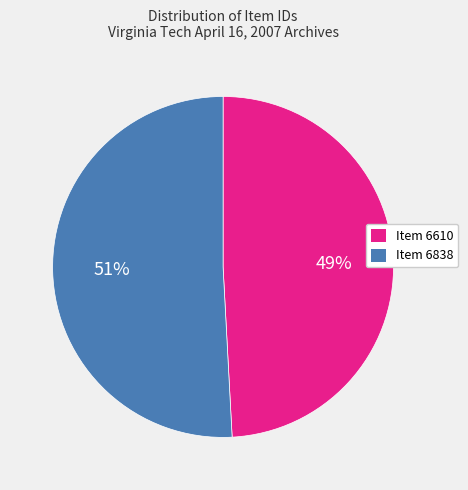

To the nearest percent, what is the difference between the largest and smallest slice percentages?

2%